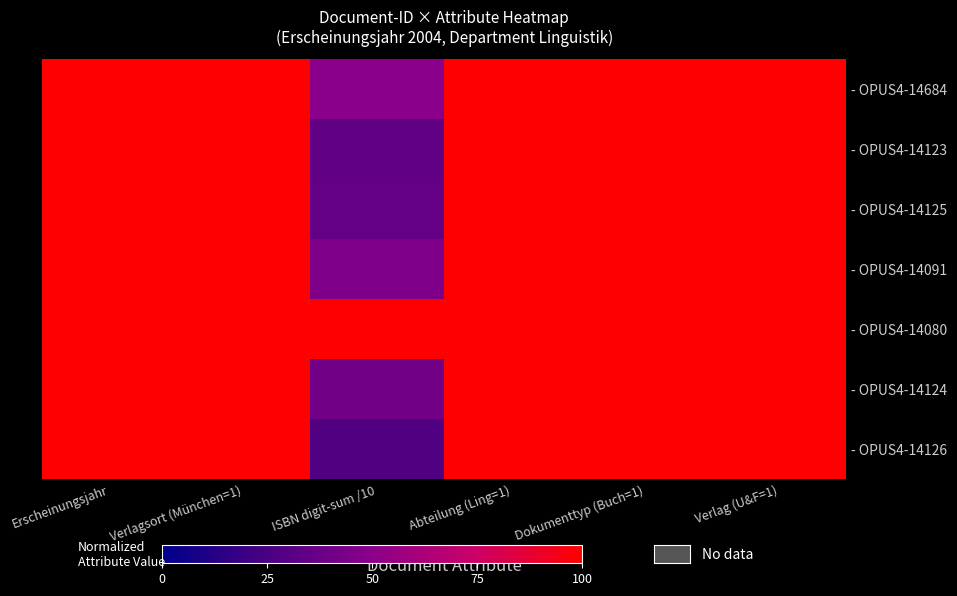

Between ISBN digit-sum /10 and Verlag (U&F=1), which series saw the biggest shift?

- OPUS4-14126